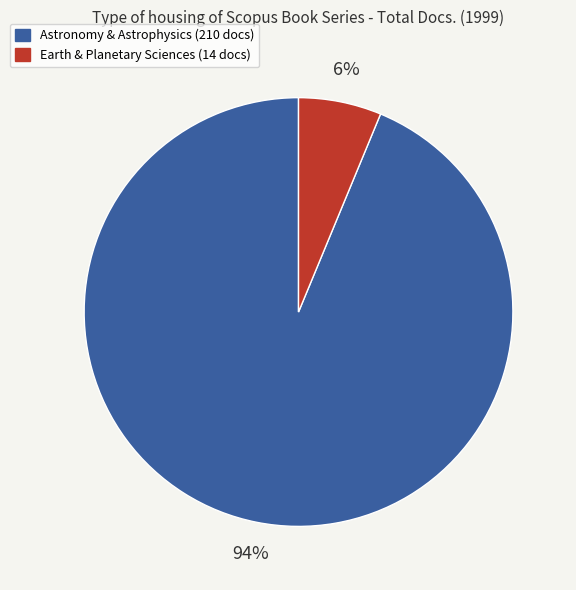

To the nearest percent, what is the average slice percentage?

50%